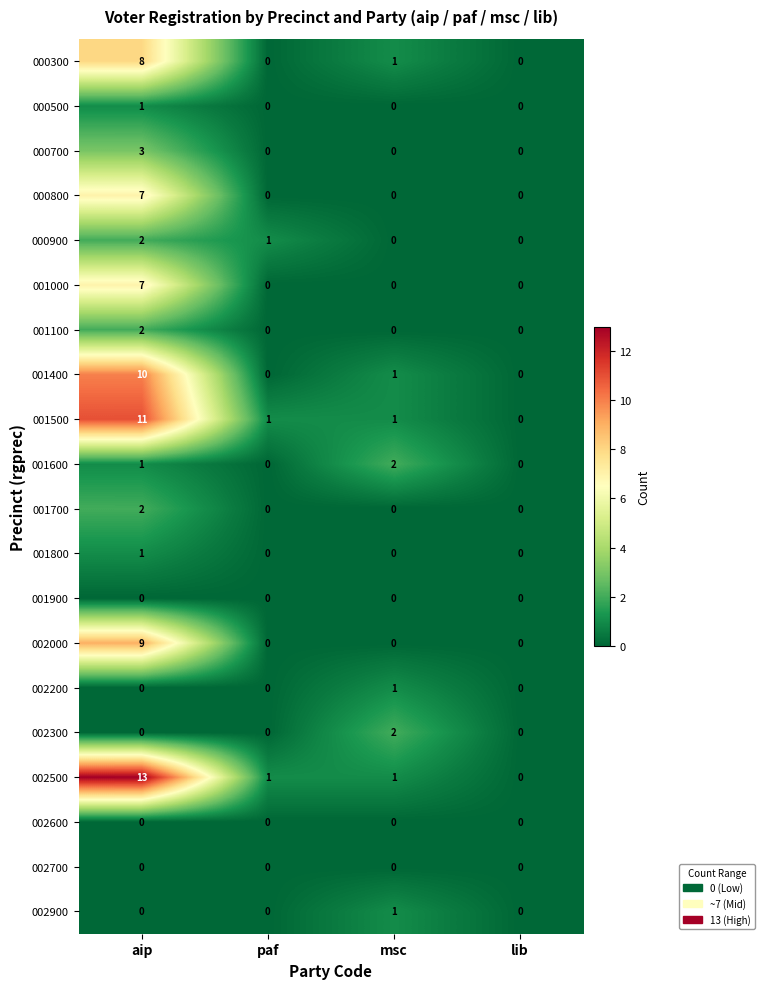

What is the sum of all 001400 values?

11